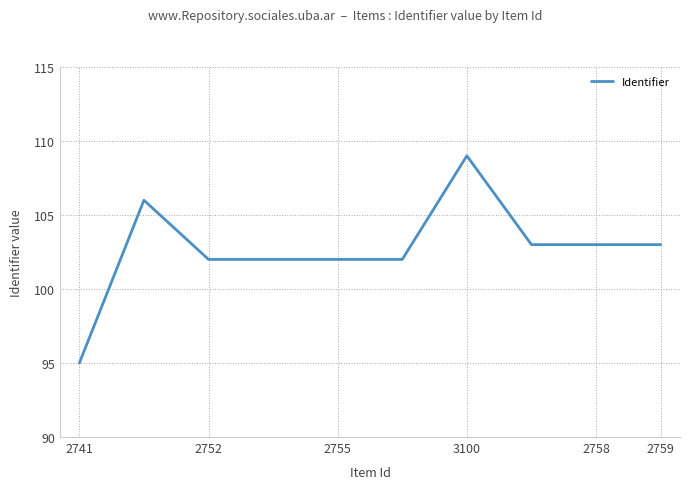

What is the difference between the maximum and minimum values?

14